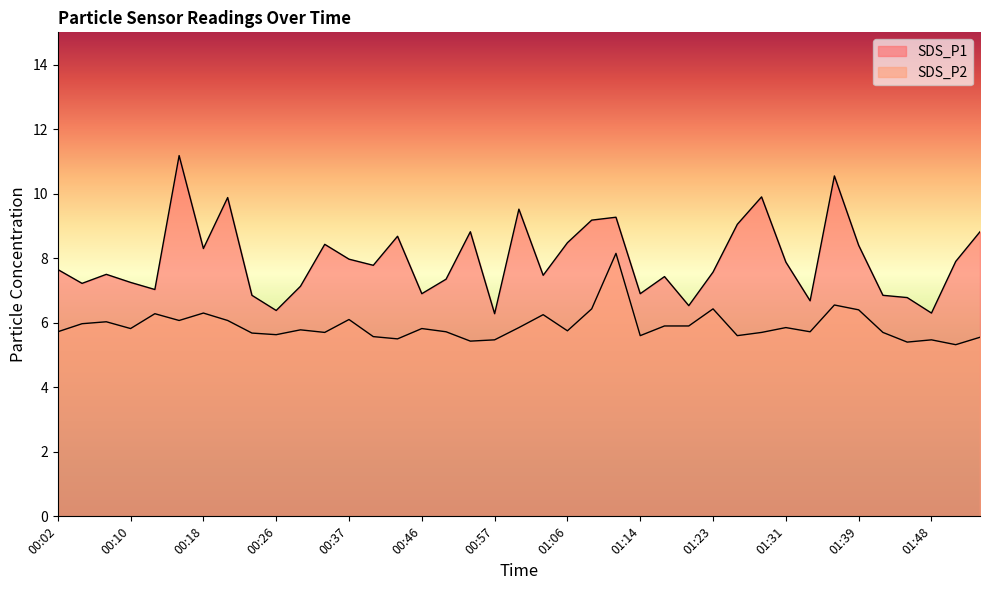

Reading left to right, what are all the values shown in this chart?

SDS_P1: 7.7	7.2	7.5	7.2	7.0	11.2	8.3	9.9	6.8	6.4	7.1	8.4	8.0	7.8	8.7	6.9	7.3	8.8	6.3	9.5	7.5	8.5	9.2	9.3	6.9	7.4	6.5	7.6	9.1	9.9	7.9	6.7	10.6	8.4	6.8	6.8	6.3	7.9	8.8
SDS_P2: 5.7	6.0	6.0	5.8	6.3	6.1	6.3	6.1	5.7	5.6	5.8	5.7	6.1	5.6	5.5	5.8	5.7	5.4	5.5	5.8	6.2	5.8	6.4	8.2	5.6	5.9	5.9	6.4	5.6	5.7	5.8	5.7	6.5	6.4	5.7	5.4	5.5	5.3	5.5